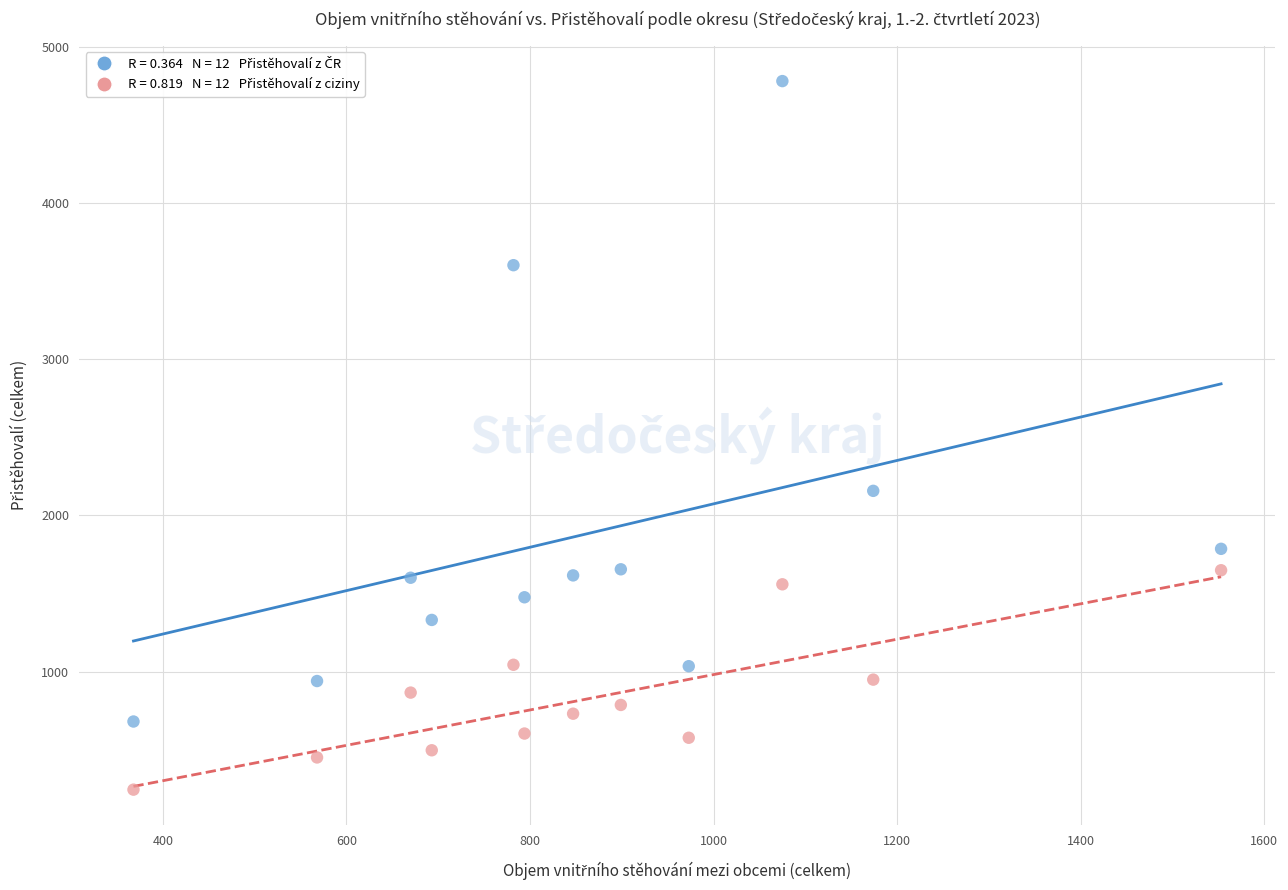

Across all data points, what is the range of Y values (max minus min)?

4534